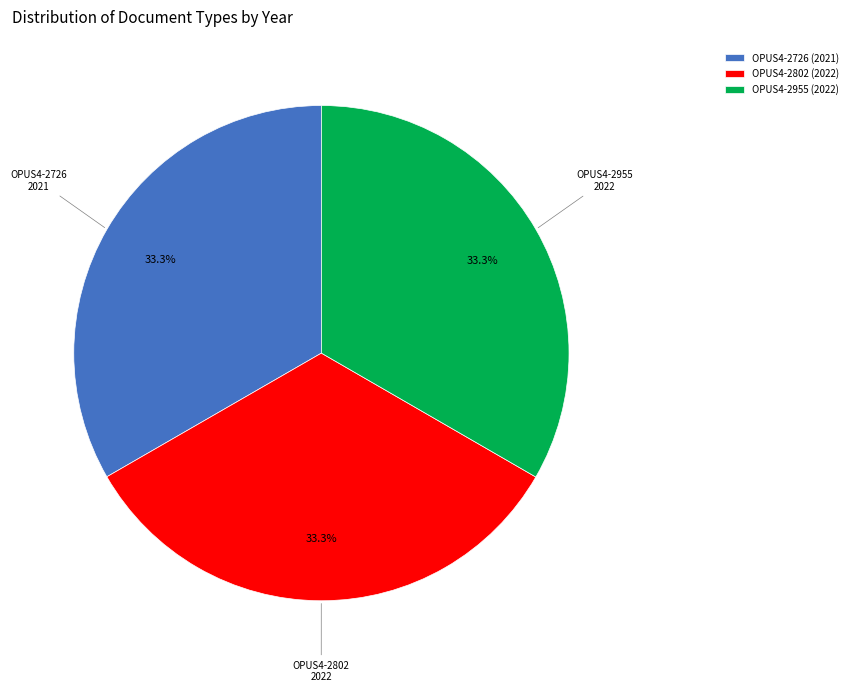

To the nearest percent, what is the average slice percentage?

33%